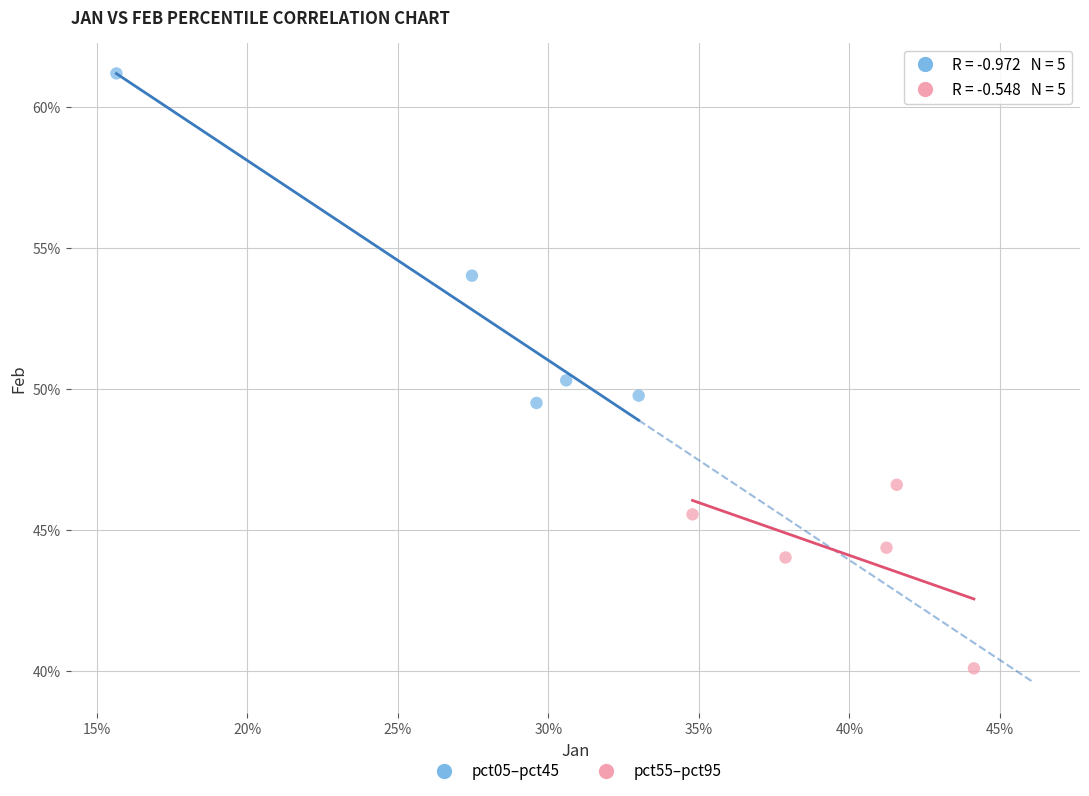

Which series contains the lowest Y value?

pct55–pct95